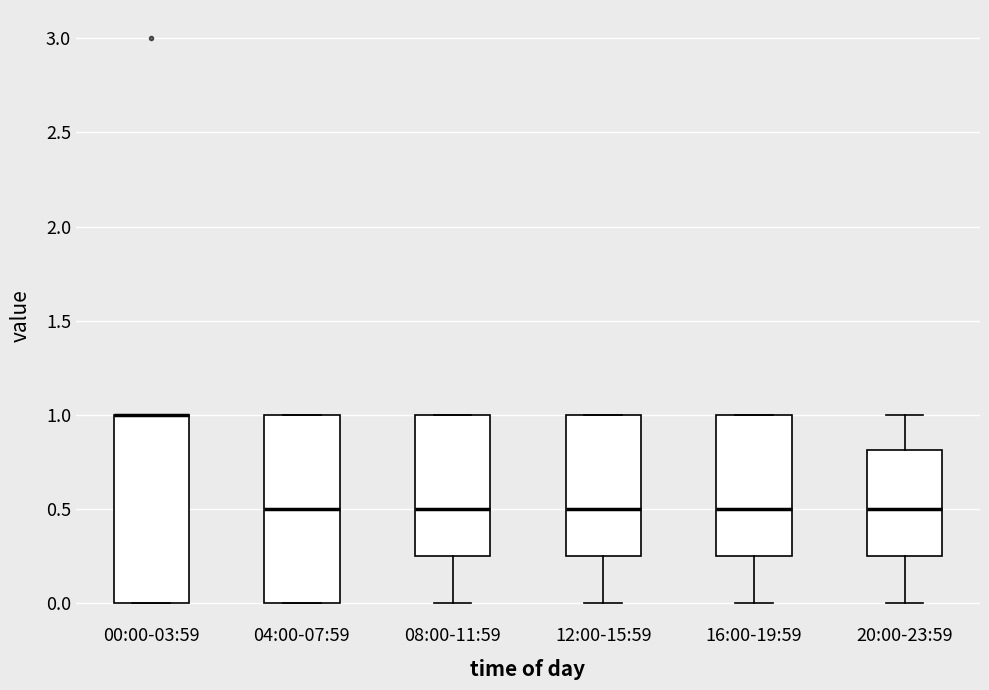

Reading left to right, read every box against the y-axis: the position of its median line, the range the box covers, and the ends of its whiskers. The values are not printed on the chart, so give them approximately, as read against the axis.

00:00-03:59: median 1.00 (drawn on the box's upper edge), box 0.00 to 1.00, whiskers 0.00 to 1.00
04:00-07:59: median 0.50, box 0.00 to 1.00, whiskers 0.00 to 1.00
08:00-11:59: median 0.50, box 0.25 to 1.00, whiskers 0.00 to 1.00
12:00-15:59: median 0.50, box 0.25 to 1.00, whiskers 0.00 to 1.00
16:00-19:59: median 0.50, box 0.25 to 1.00, whiskers 0.00 to 1.00
20:00-23:59: median 0.50, box 0.25 to 0.80, whiskers 0.00 to 1.00